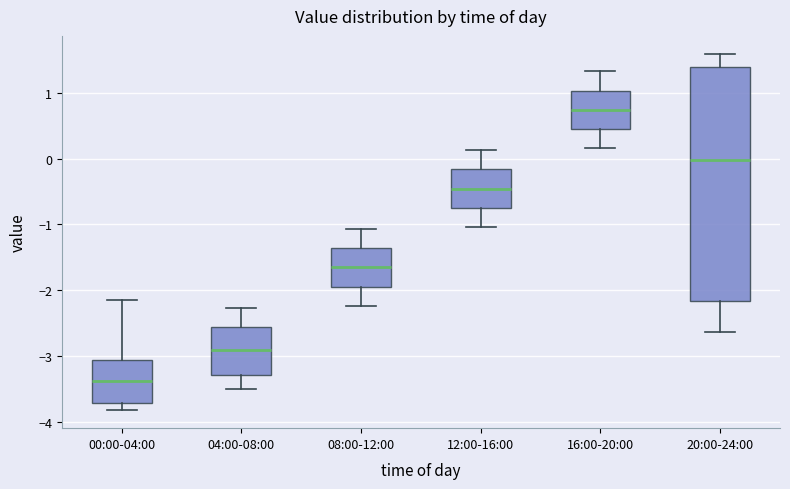

Which box is the tallest, from its lower edge to its upper edge?

20:00-24:00